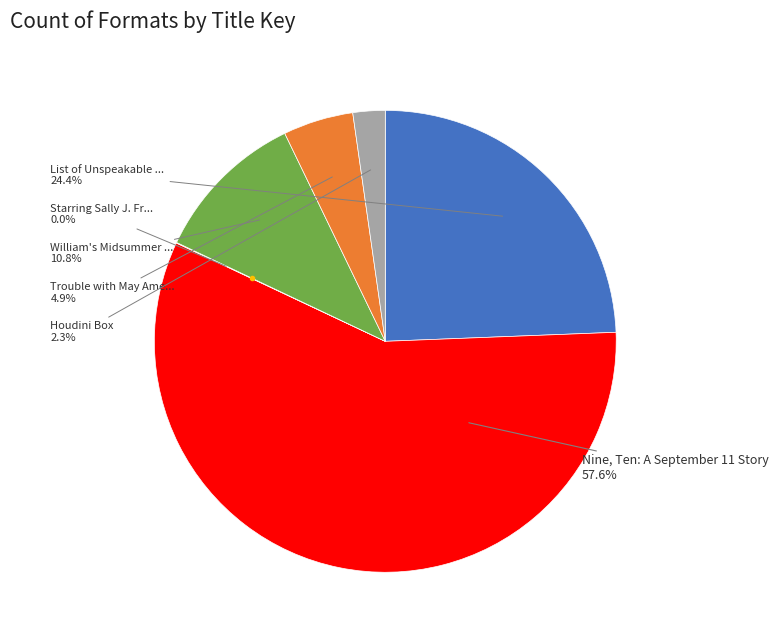

Is there a majority slice in this chart?

Yes